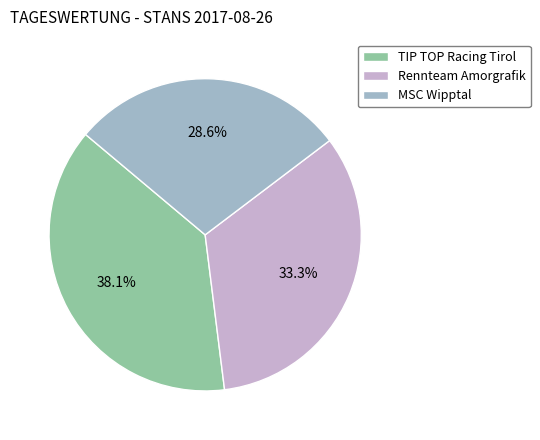

What is the total percentage of MSC Wipptal and Rennteam Amorgrafik?

61.9%